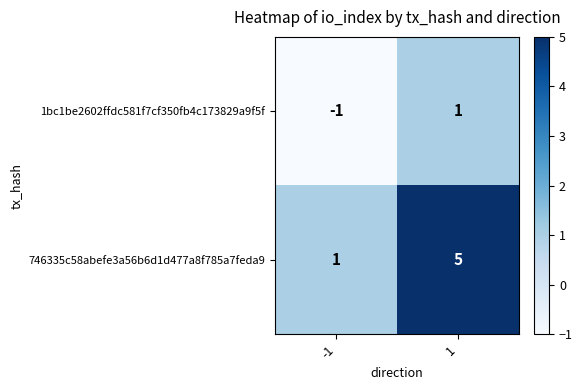

Which series has the largest total across all categories?

746335c58abefe3a56b6d1d477a8f785a7feda9